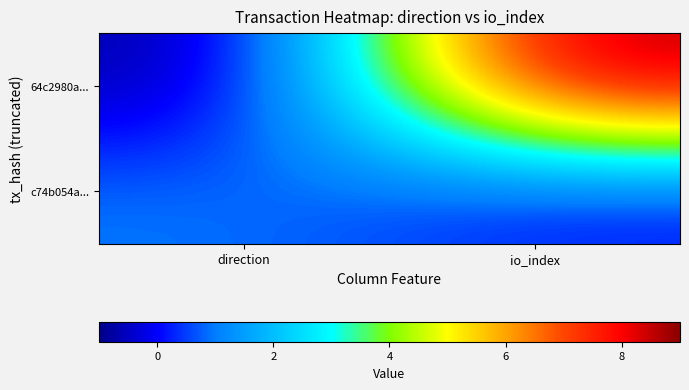

At which category does the chart reach its minimum across all series?

direction